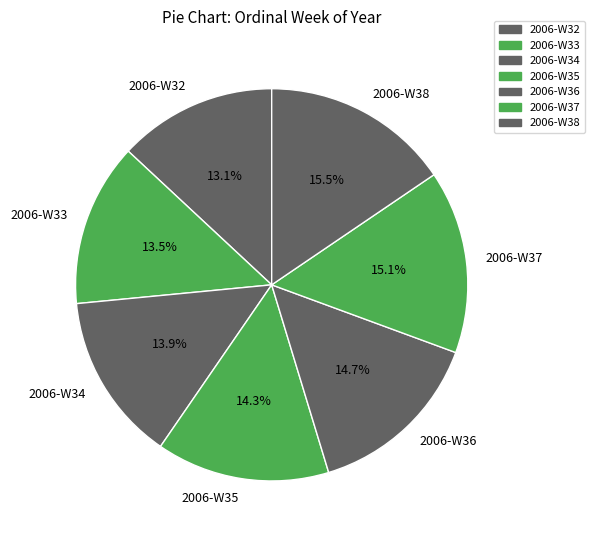

Is 2006-W38 the majority of the pie?

No